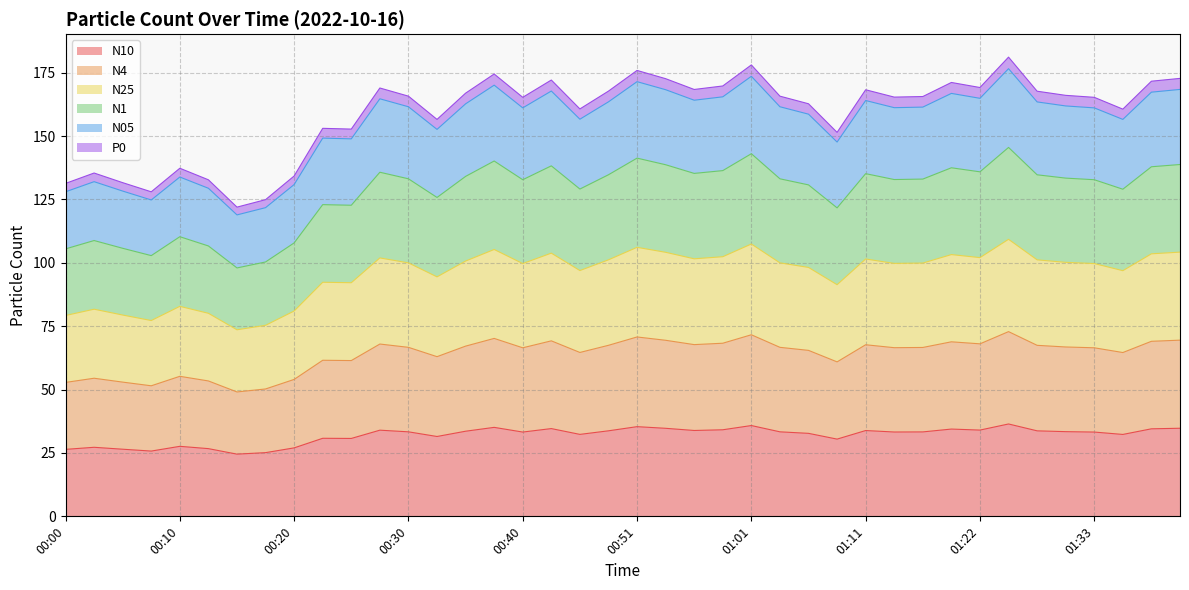

What is the value of the N4 point at the 21st from the left?

70.8